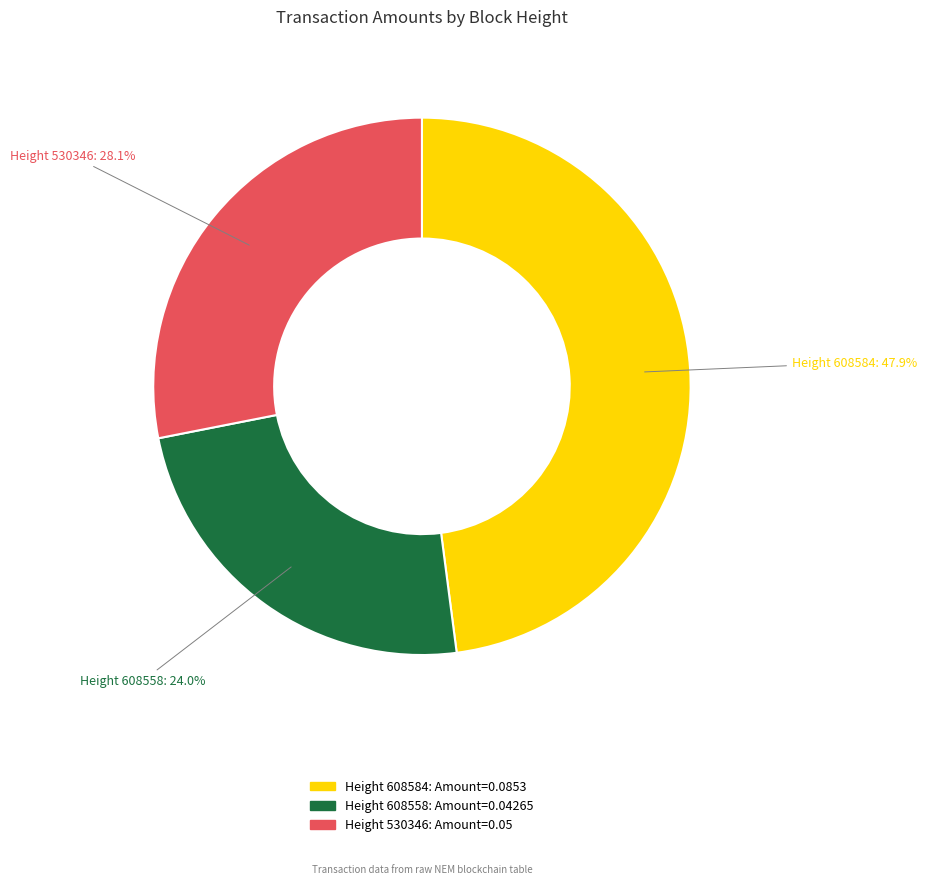

Between Height 608558 and Height 530346, which is larger?

Height 530346